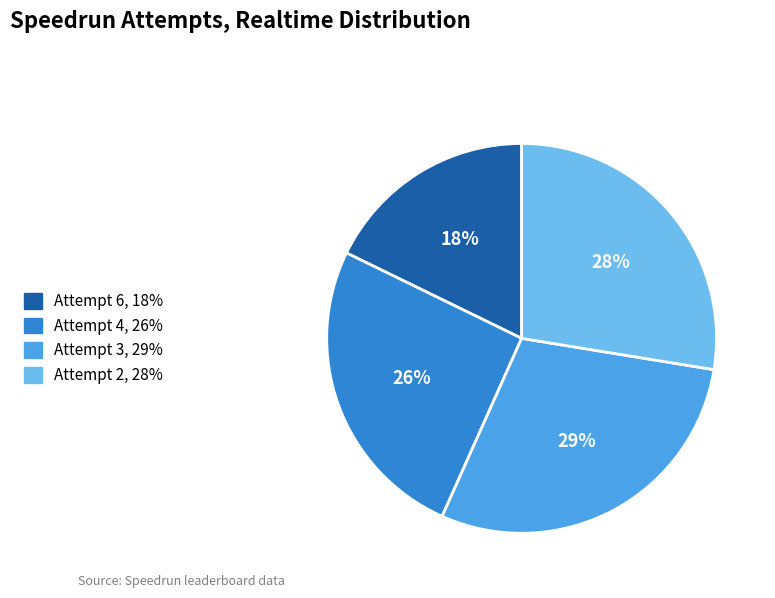

To the nearest percent, what is the combined percentage of Attempt 6 and Attempt 3?

47%